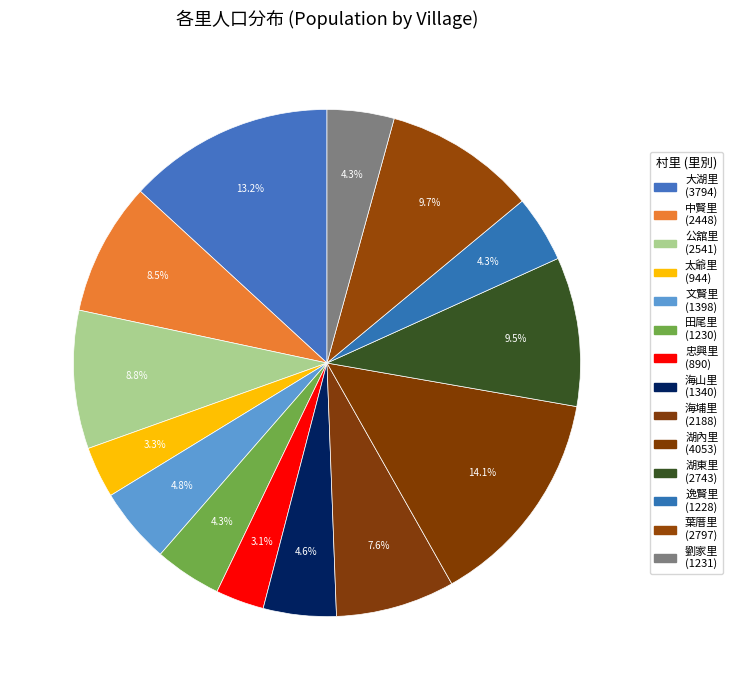

What percentage is the 海埔里 slice, to the nearest percent?

8%